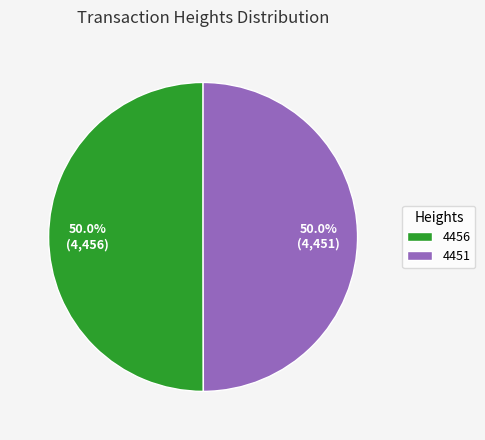

To the nearest percent, what is the combined percentage of 4456 and 4451?

100%